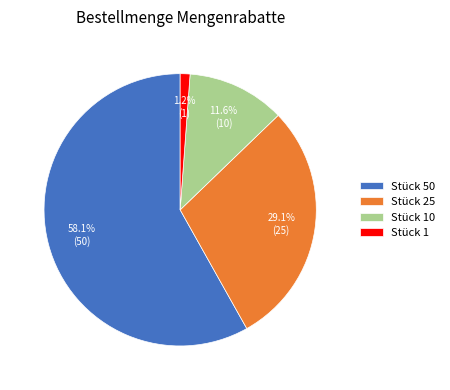

Is there a majority slice in this chart?

Yes